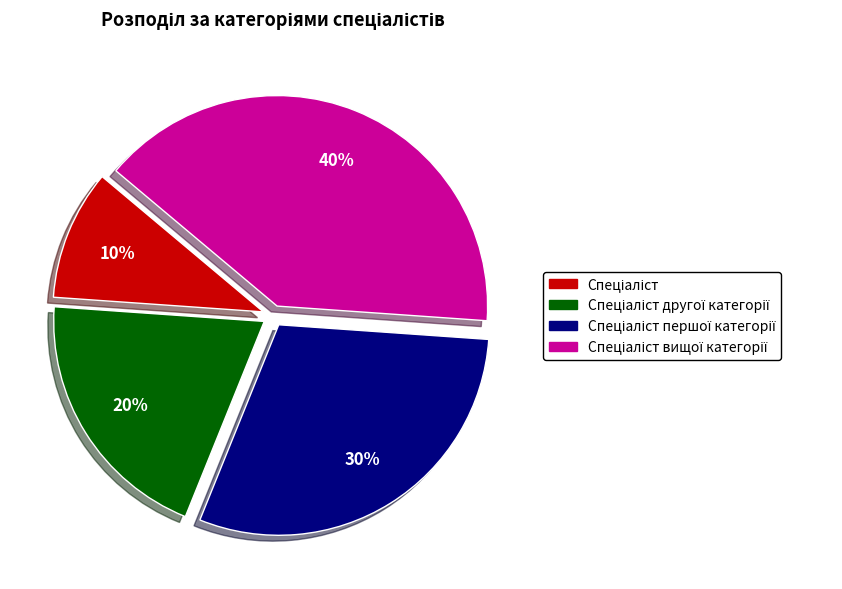

To the nearest percent, what is the average slice percentage?

25%